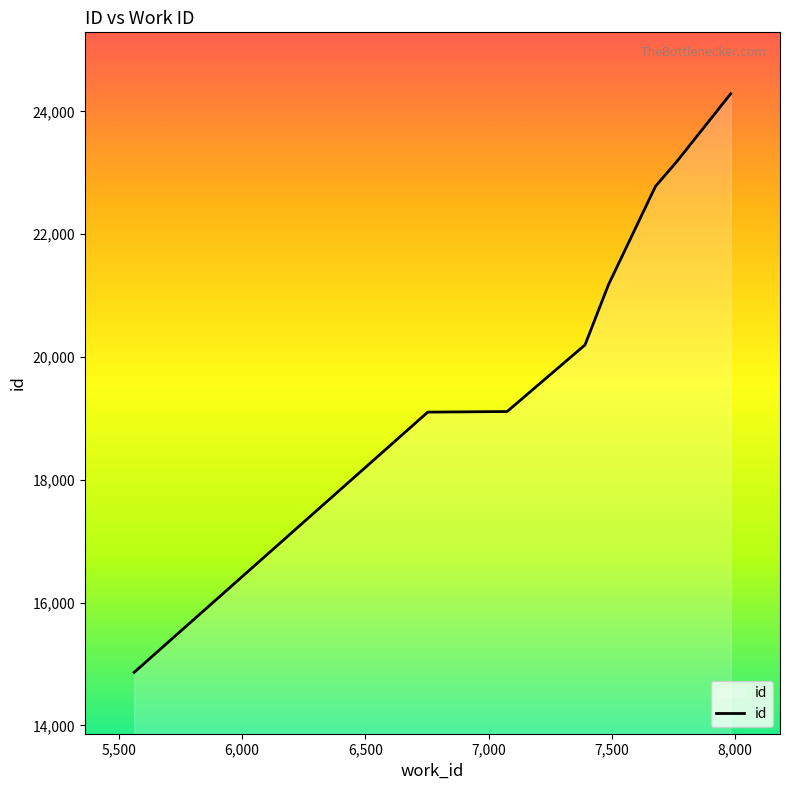

What is the difference between the maximum and minimum values?

9422